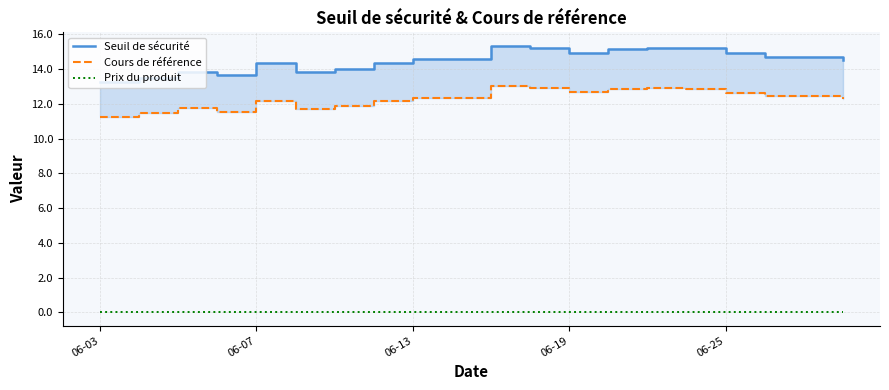

What is the spread (max minus min) of values at 15?

15.2